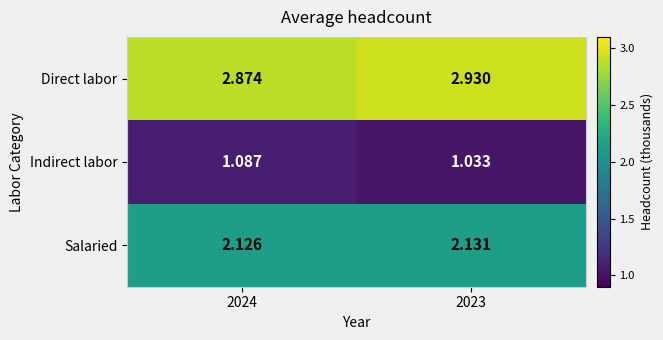

Which series has the largest total across all categories?

Direct labor